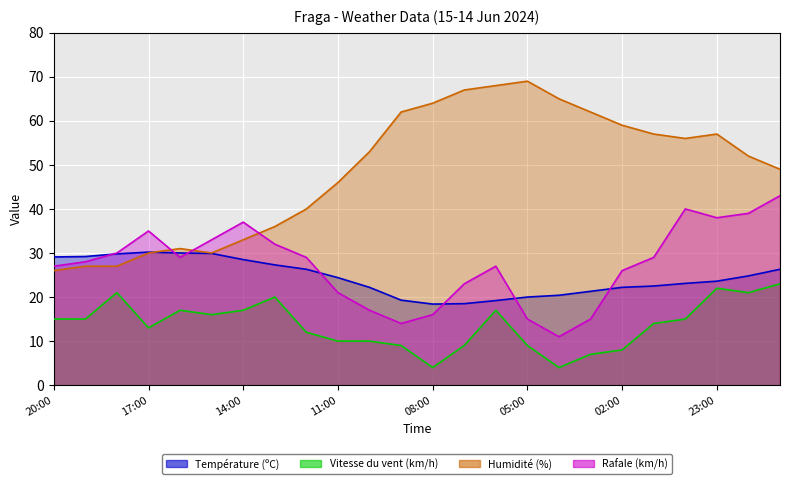

At how many categories does at least one series exceed 26?

24